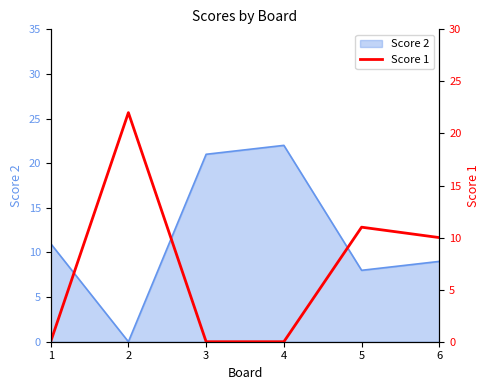

How many data points are less than 10?

3